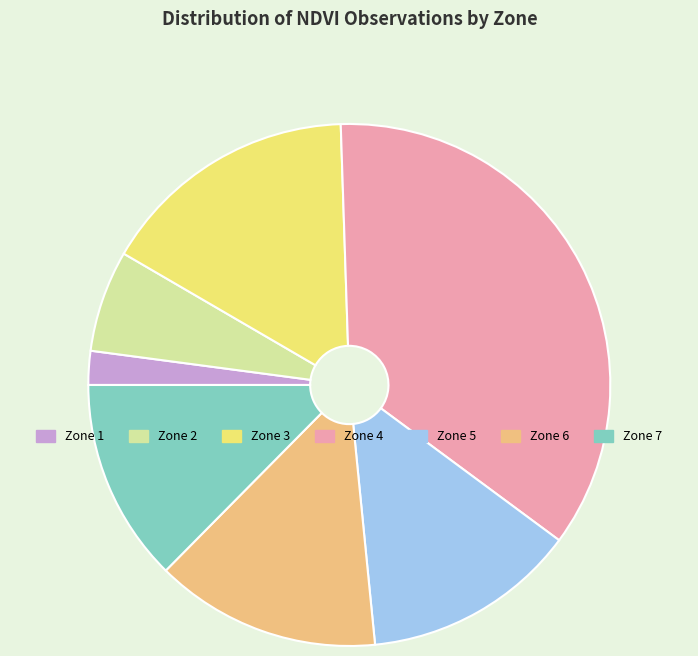

What is the ratio of the value at Zone 3 to the value at Zone 7?

1.3